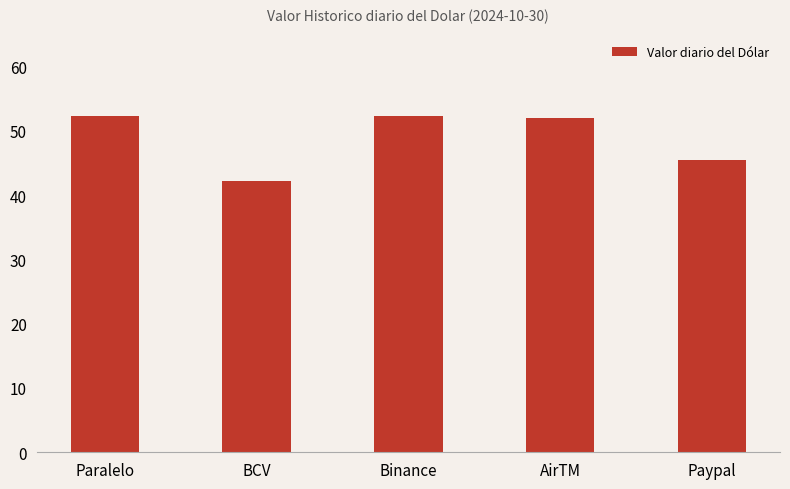

What is the label of the 1st bar from the right?

Paypal